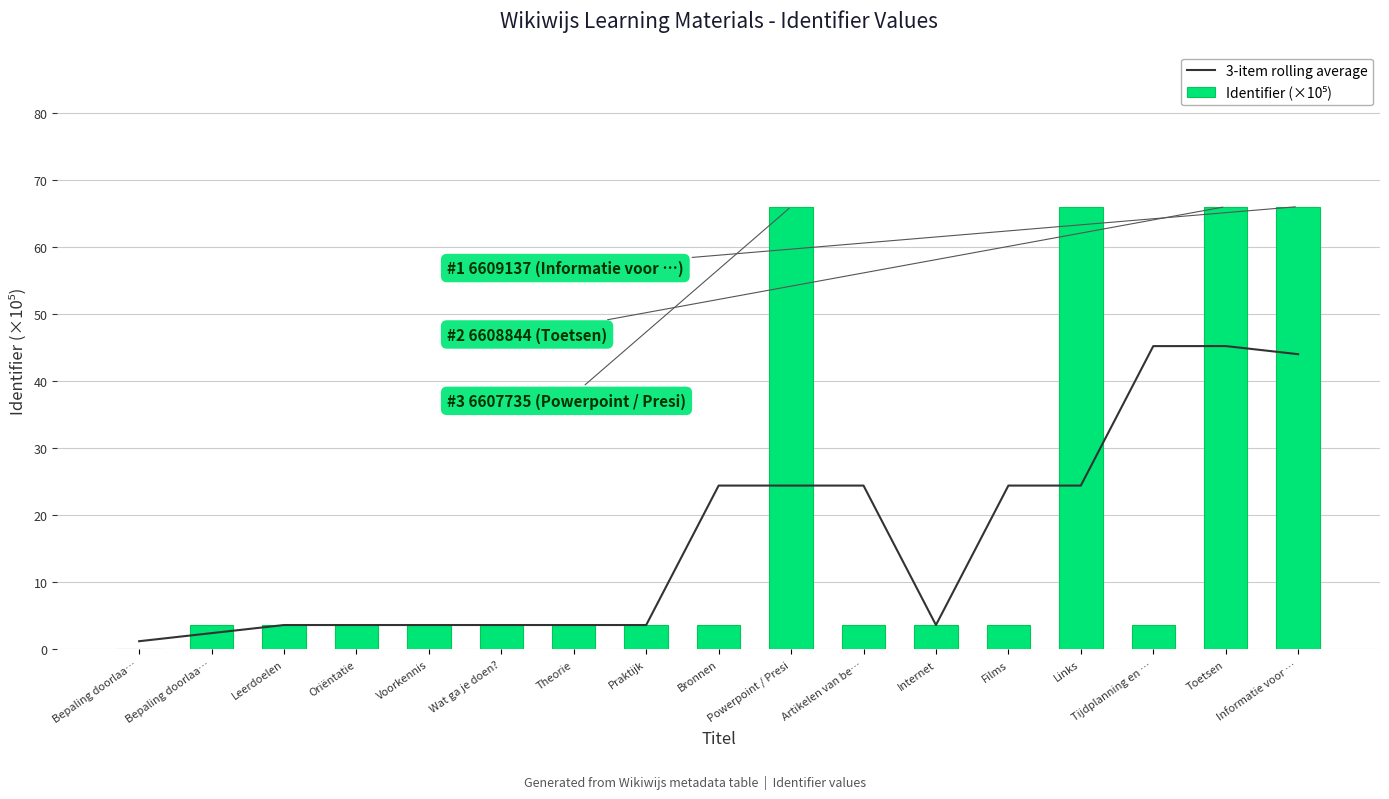

What value does the 3-item rolling average series have at Links?

24.4